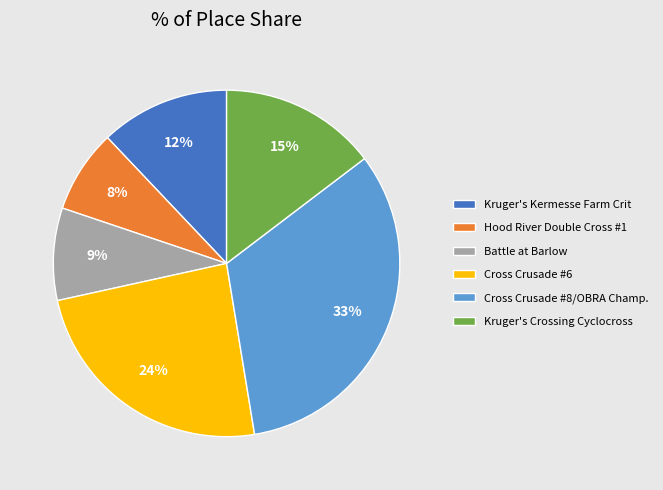

True or false: Kruger's Kermesse Farm Crit accounts for 26% of the total.

False